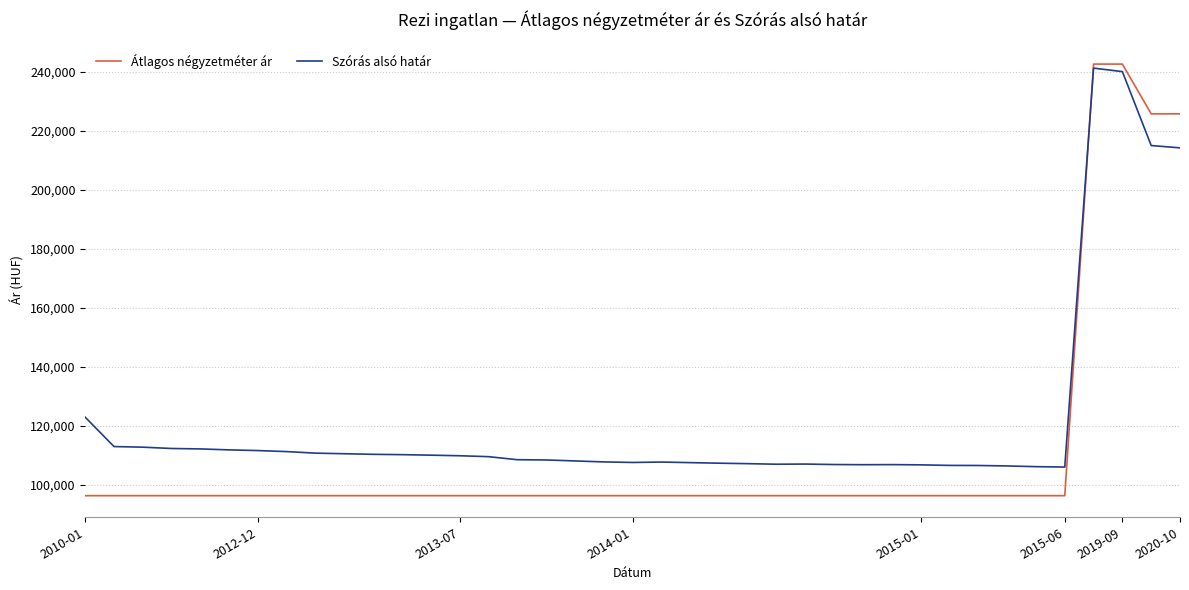

True or false: Szórás alsó határ has more than 0 points higher than both neighbors.

True